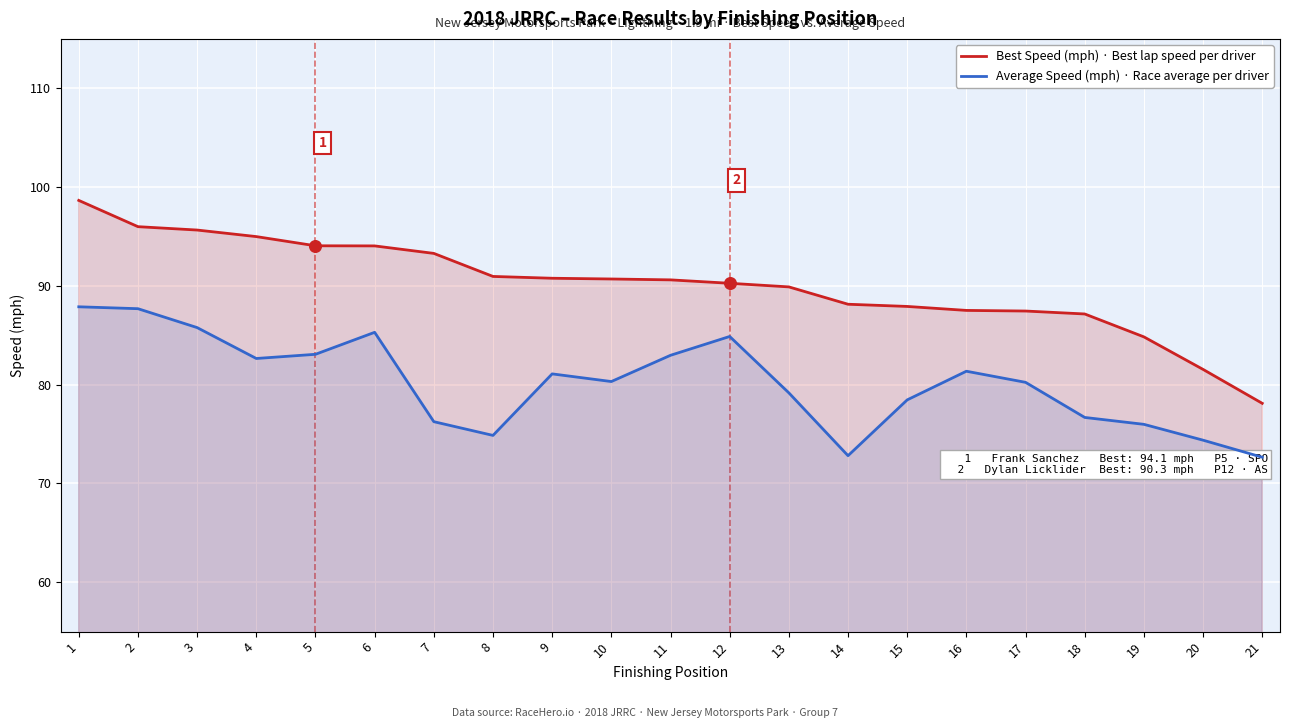

What are all the series names shown in the legend?

Best Speed (mph), Average Speed (mph)